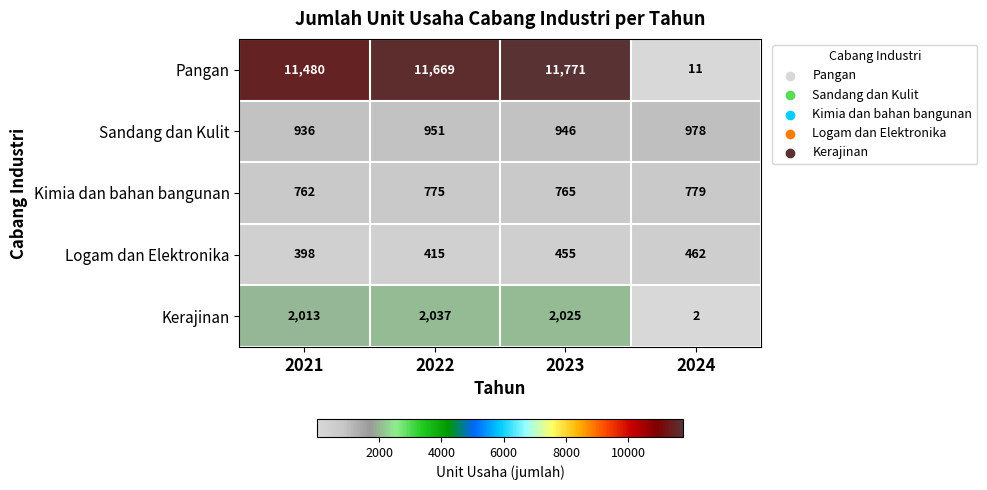

How many distinct data groups are displayed?

5